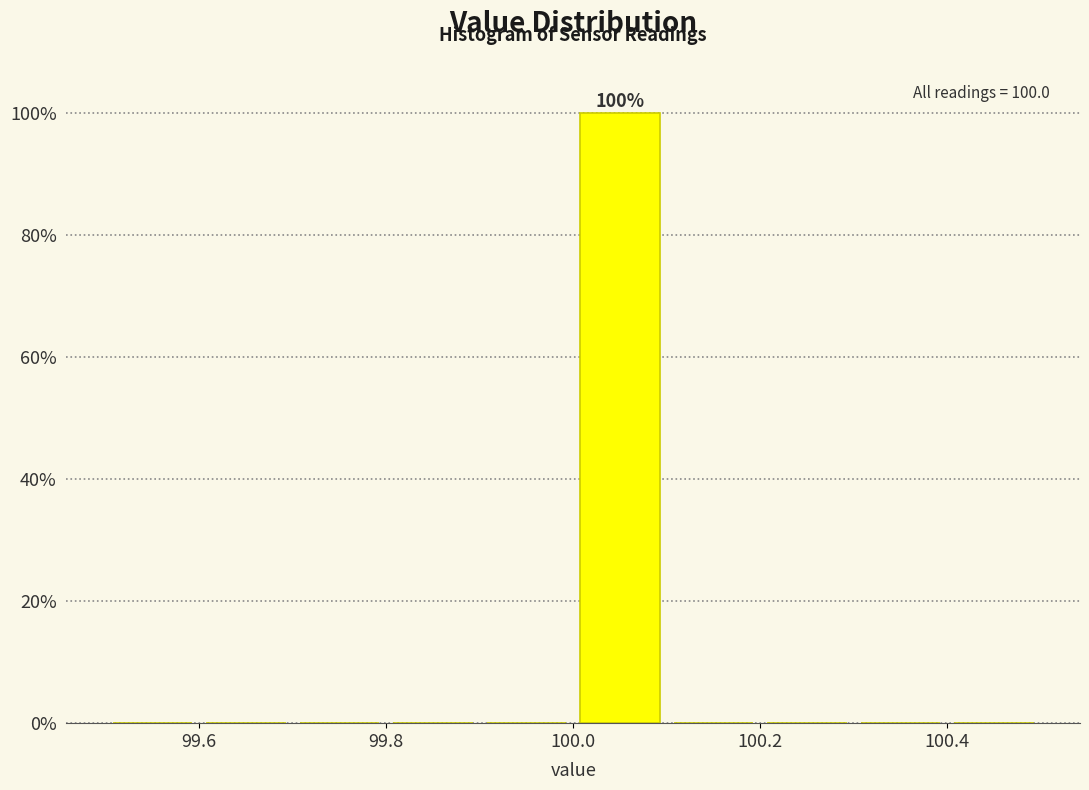

Over which range of the x-axis is the bar tallest?

100.0 to 100.1